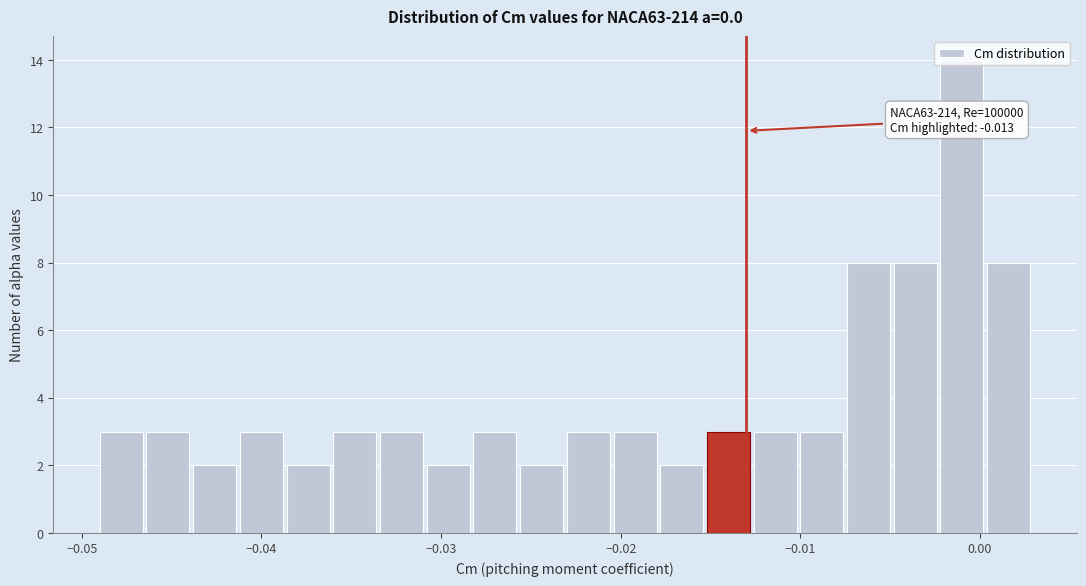

Read against the x-axis, roughly where is the centre of the tallest bar?

-0.001